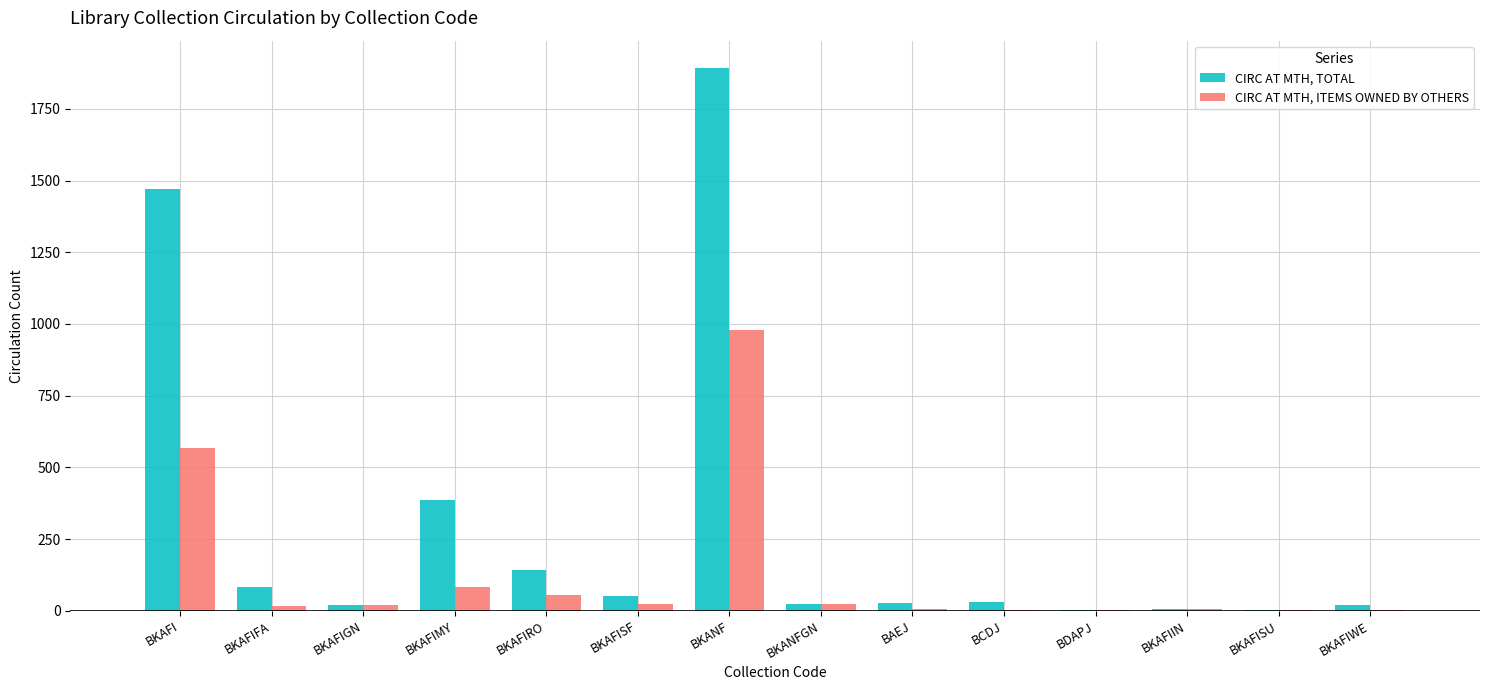

Is the value of CIRC AT MTH, TOTAL at BKAFISF greater than the value of CIRC AT MTH, ITEMS OWNED BY OTHERS at BKAFIWE?

Yes